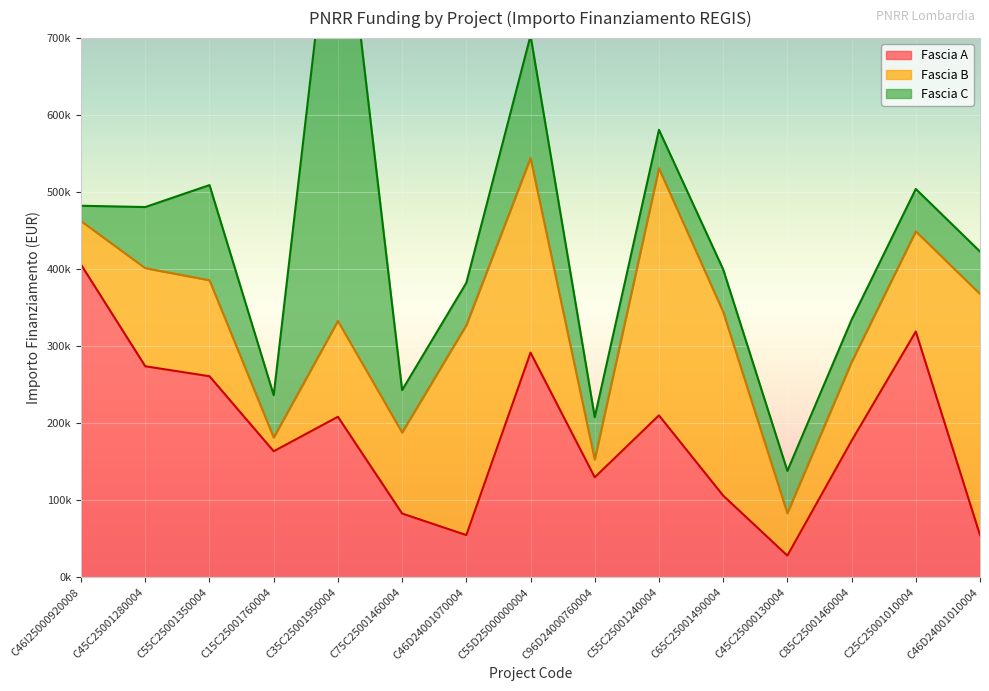

True or false: Fascia C has a value of 261925.9 at C55D25000000004.

False